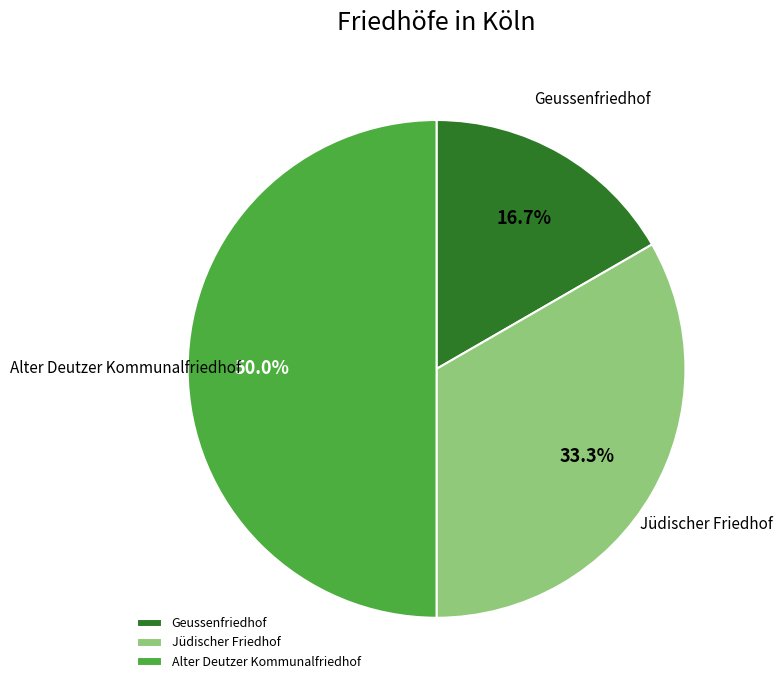

To the nearest percent, what percentage of the pie is Geussenfriedhof?

17%